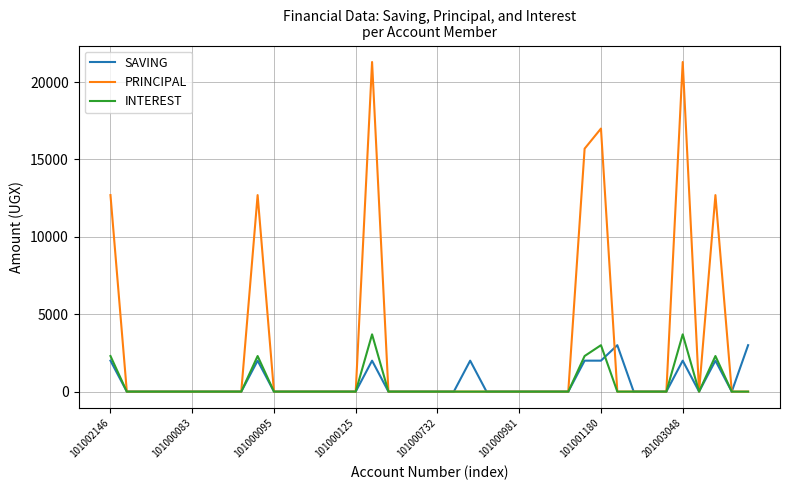

What is the maximum value for PRINCIPAL?

21300